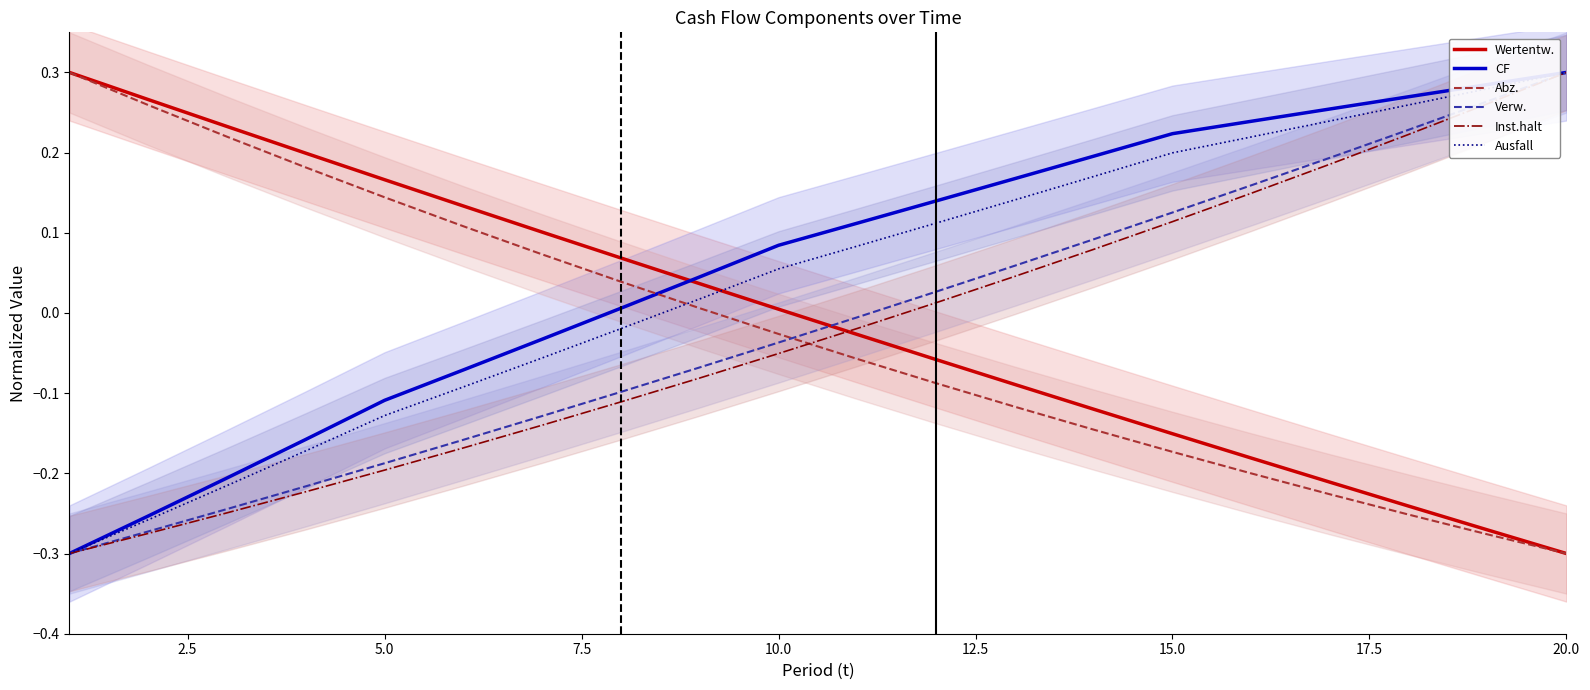

How many times do CF and Wertentw. cross each other?

1